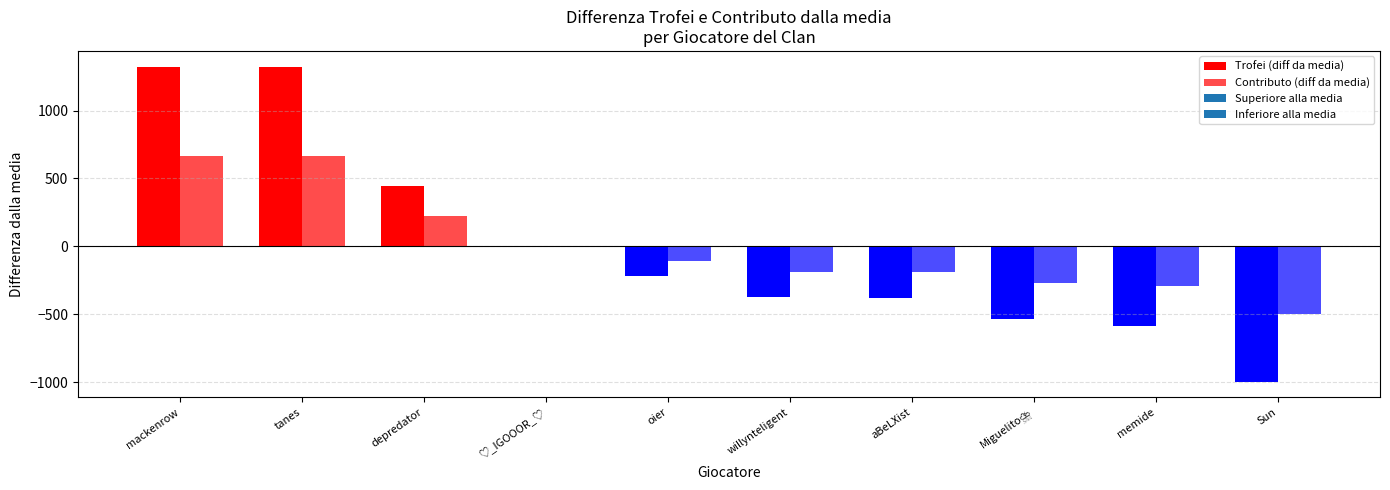

At Sun, list the series in order from smallest to largest.

Trofei (diff da media), Contributo (diff da media)